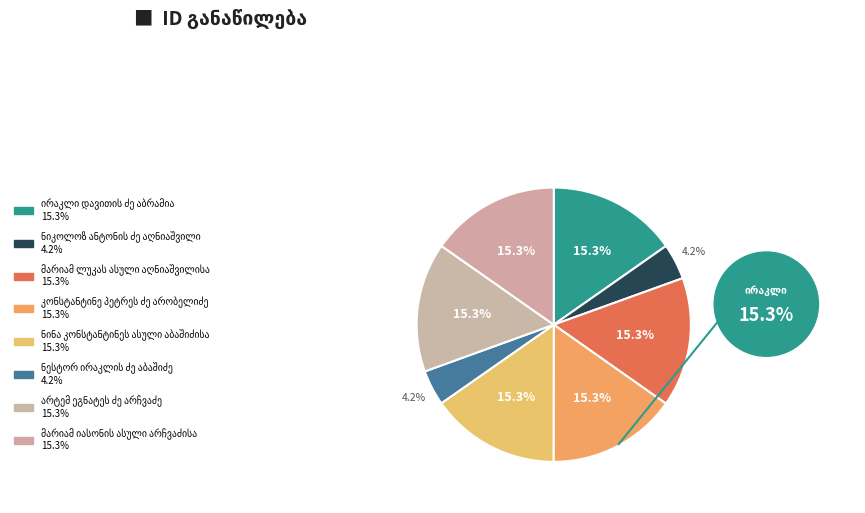

How many segments does this pie chart have?

8